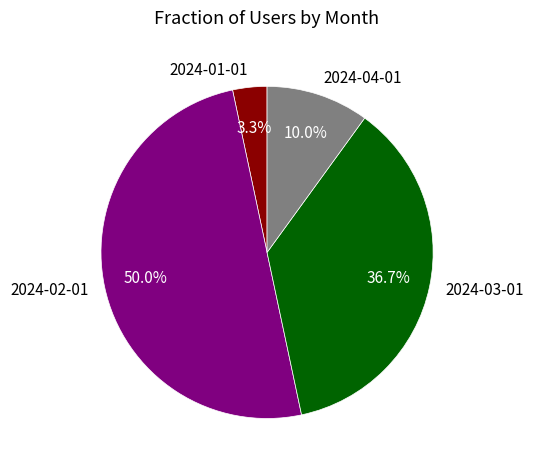

Between 2024-04-01 and 2024-01-01, which is larger?

2024-04-01